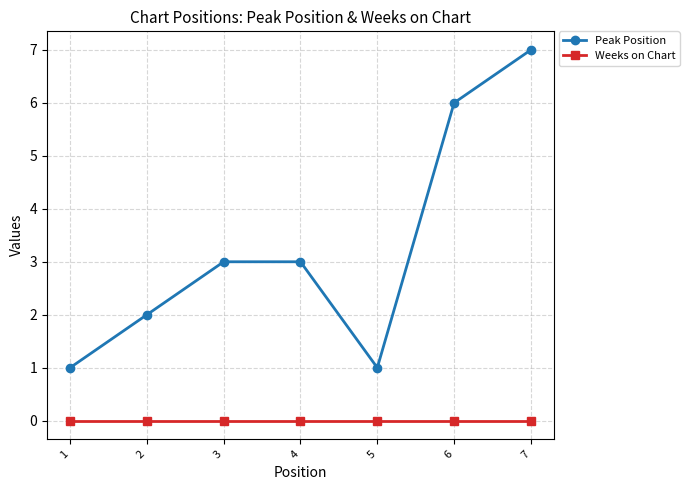

Rank the series at 2 from lowest to highest value.

Weeks on Chart, Peak Position